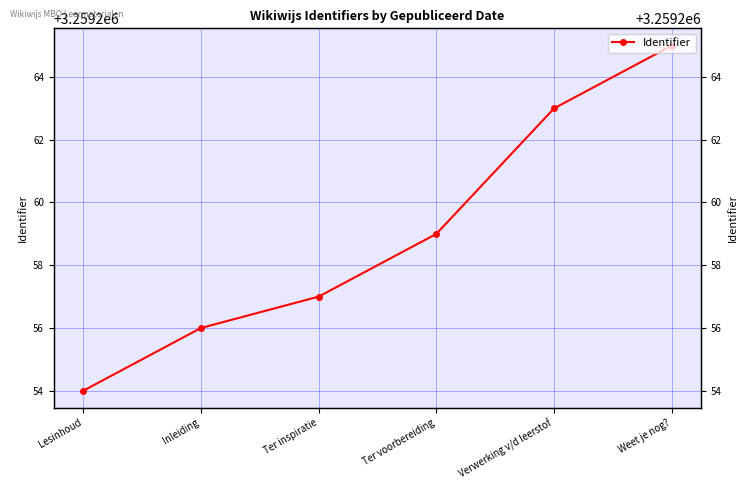

What is the difference between the maximum and second lowest values?

9